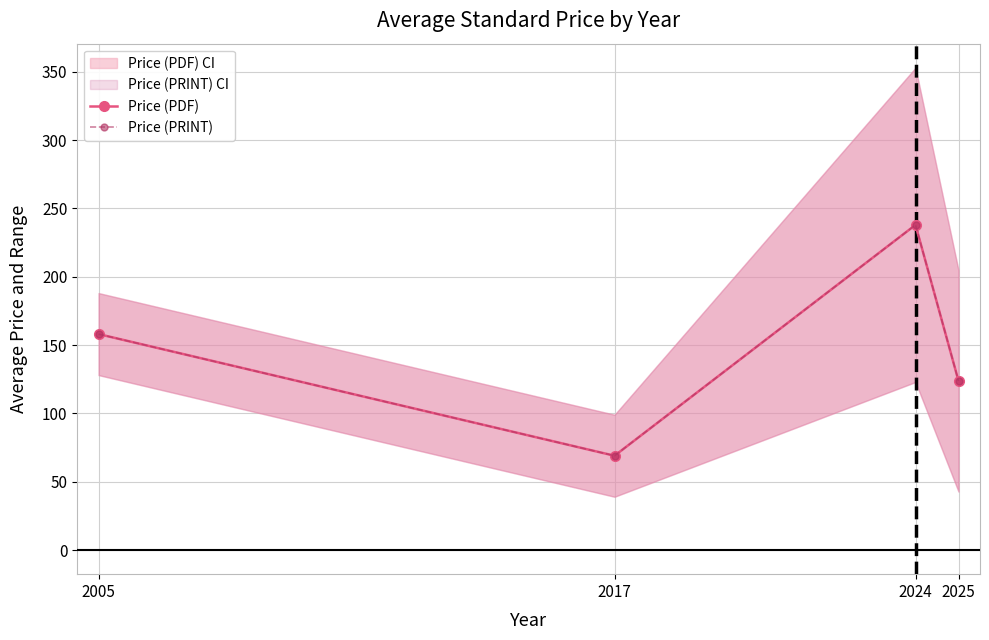

At which category is the sum across all series the highest?

2024